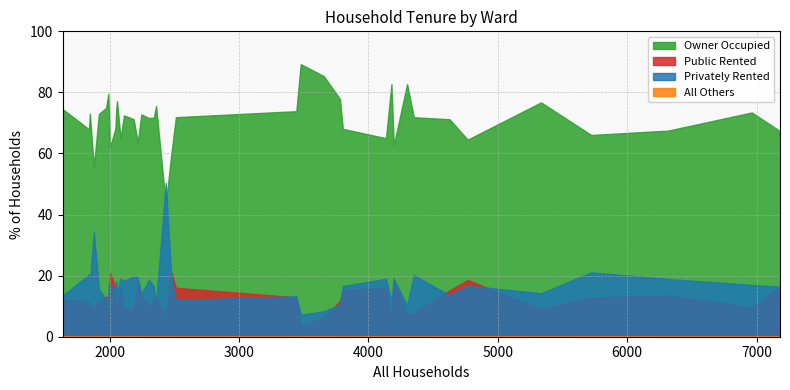

Is the value of Privately Rented at Shaftesbury Town Ward greater than the value of All Others at Melcombe Regis Ward?

Yes